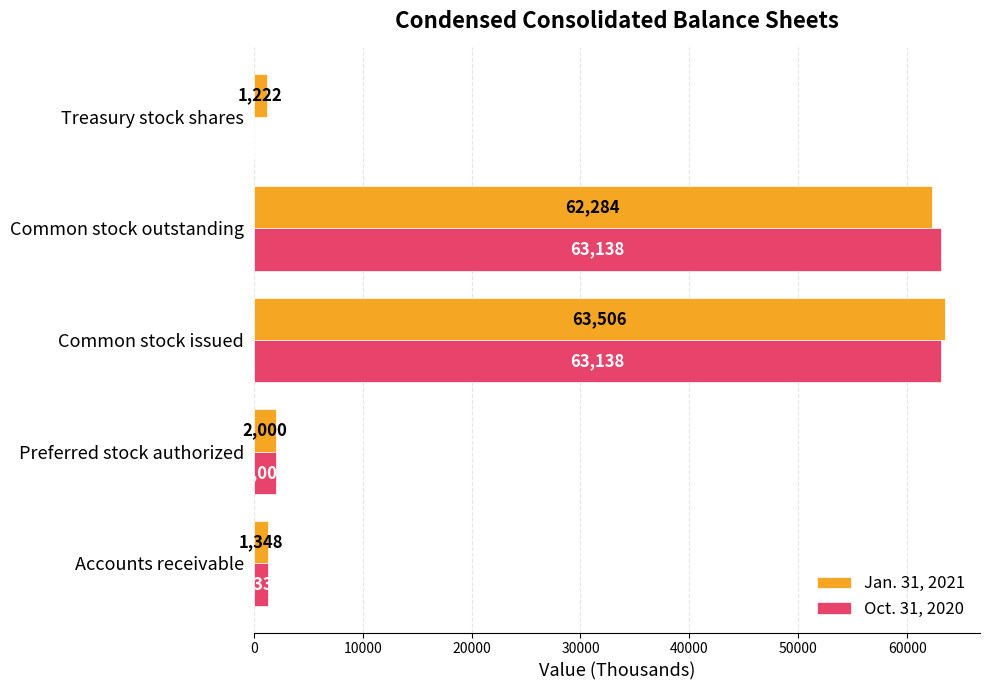

Which series changed the most between Common stock issued and Treasury stock shares?

Oct. 31, 2020